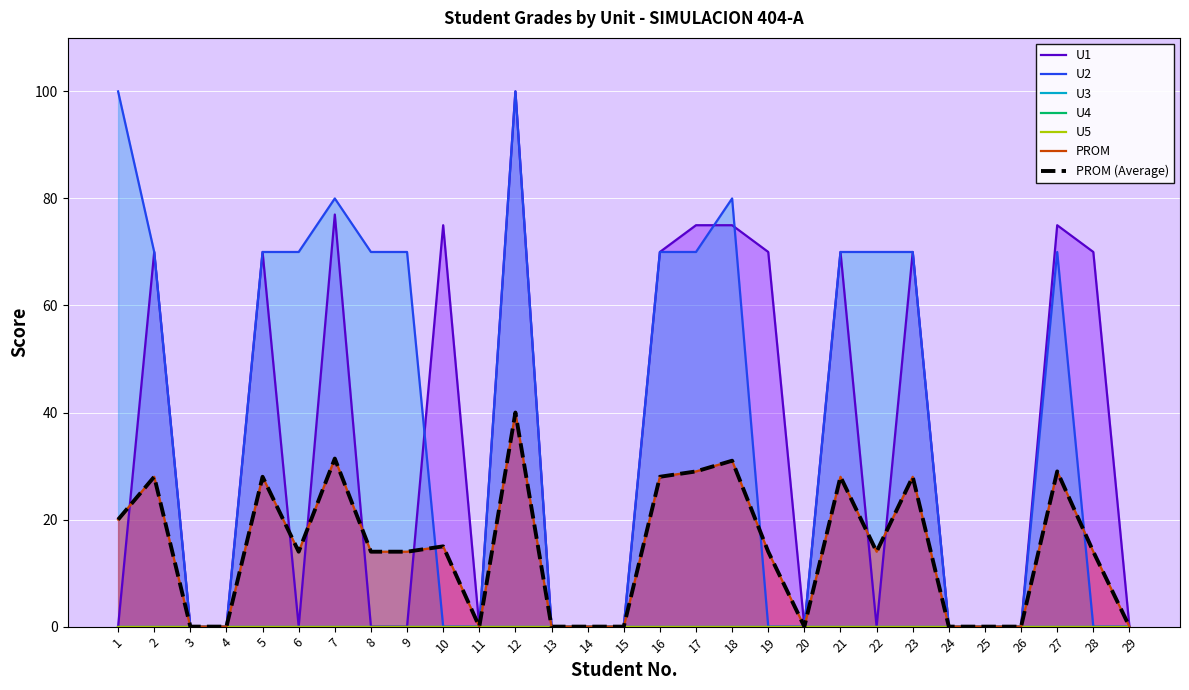

How many positive values does the U2 series have?

15